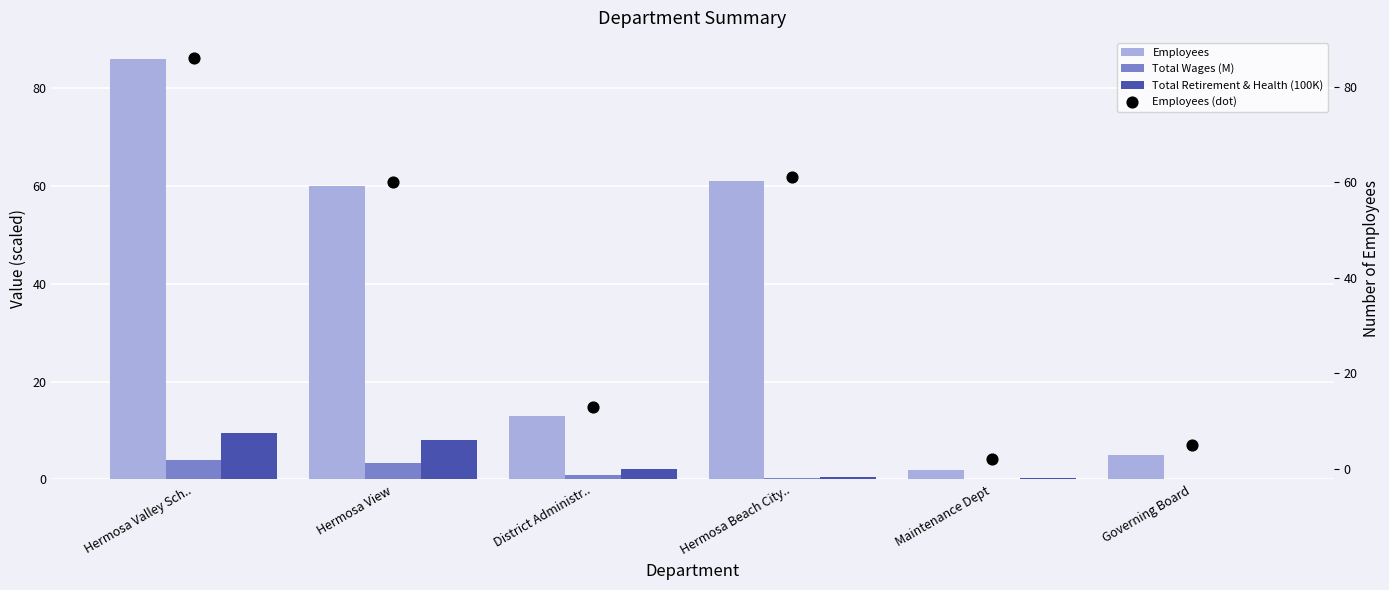

At how many categories does at least one series exceed 10?

4